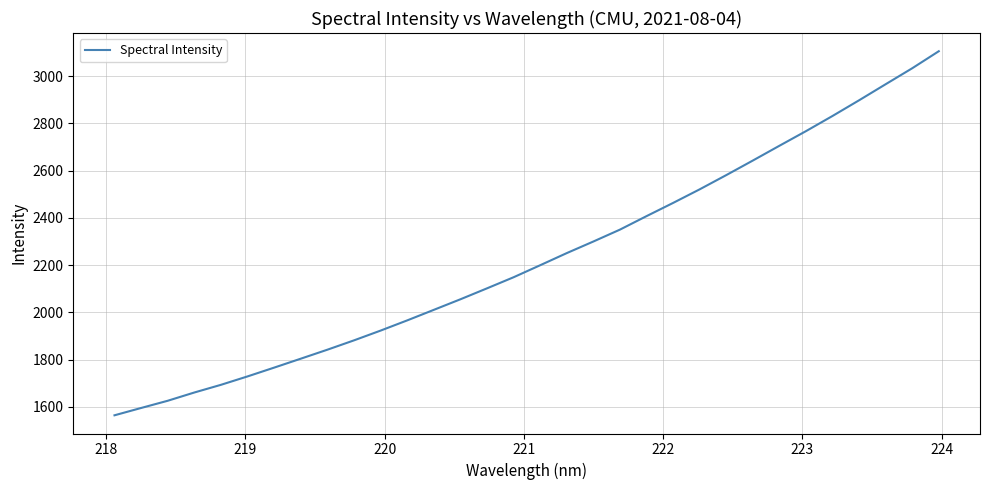

What is the sum of all values?

71389.6